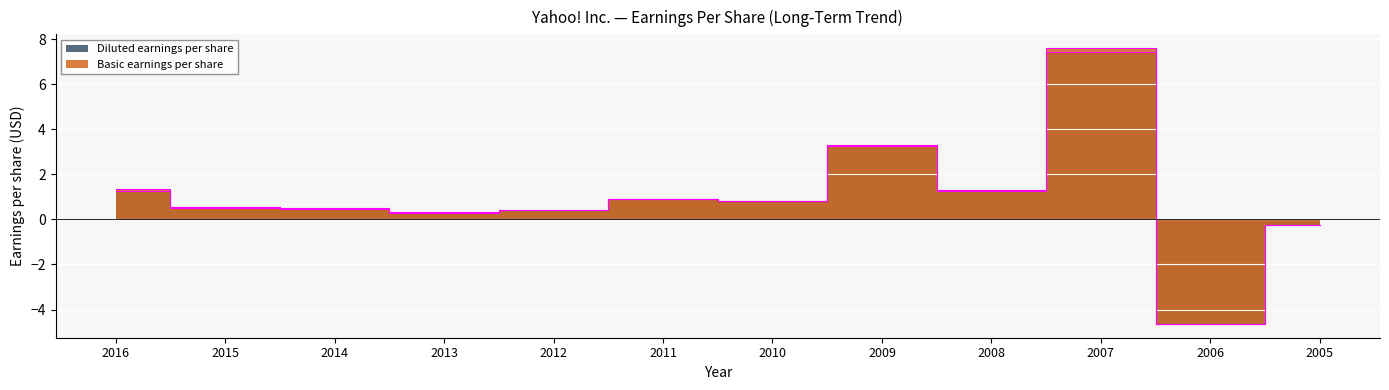

True or false: Diluted earnings per share and Basic earnings per share cross at least once.

False